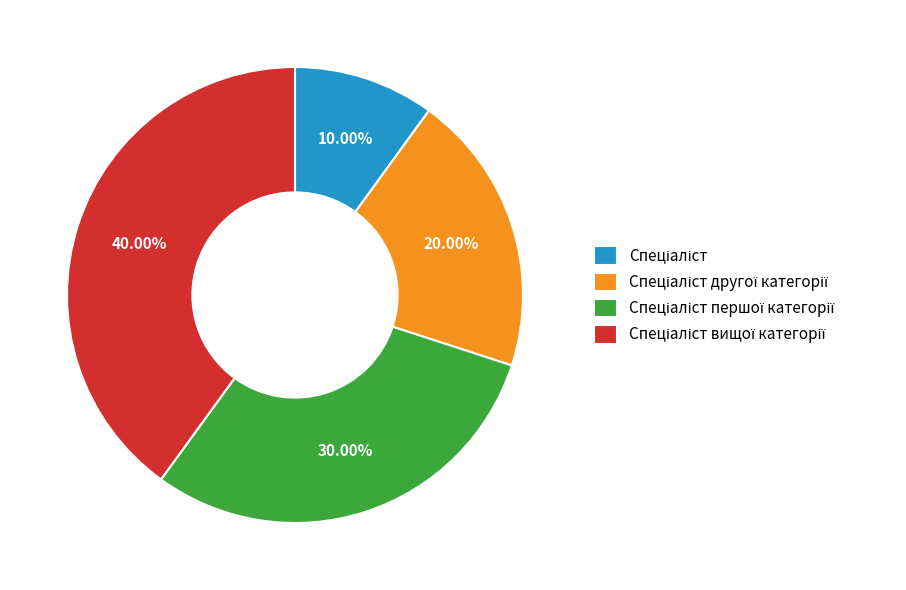

To the nearest percent, what is the average slice percentage?

25%